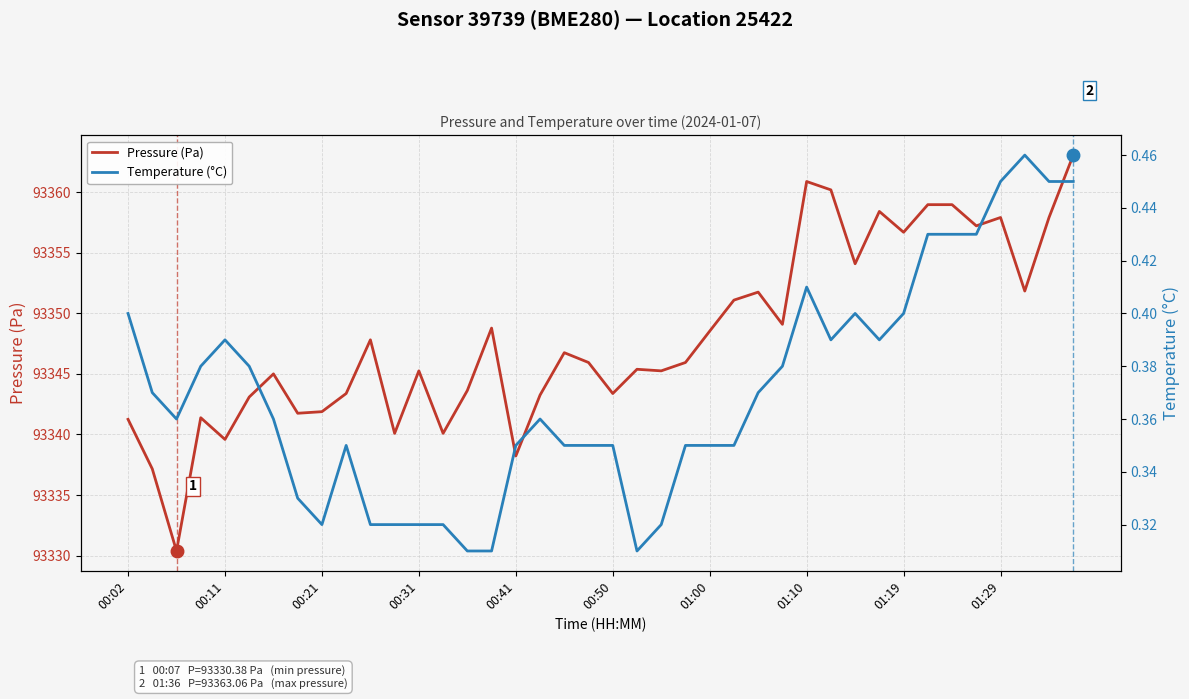

Is this an area chart (filled region under the line)?

No